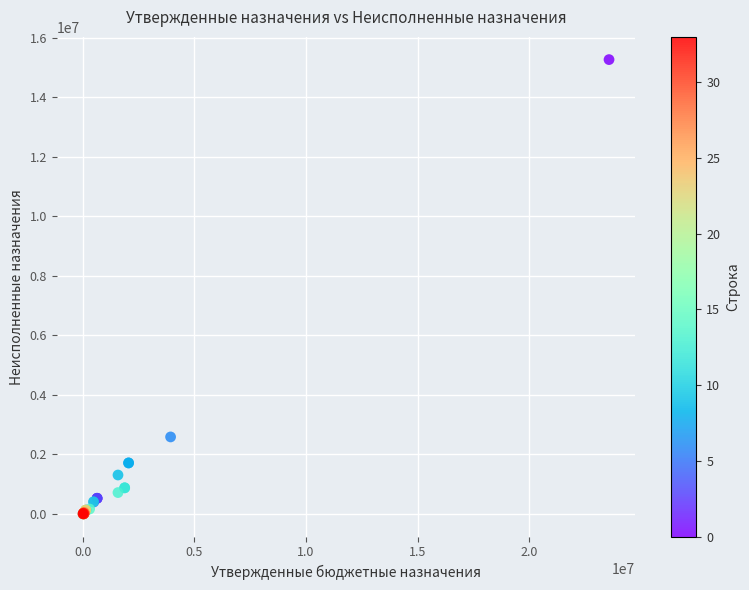

What Y value in the scatter plot is closest to 7637068?

2585240.2